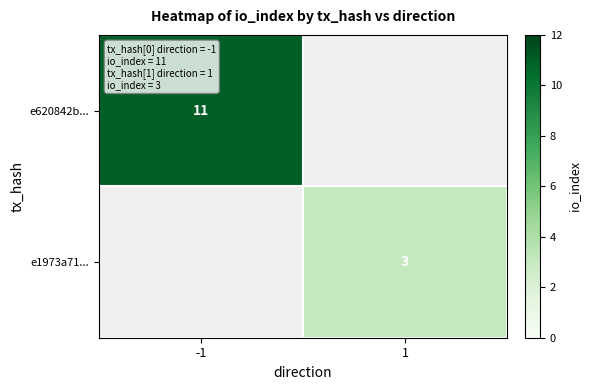

Is it true that e620842b... equals 11 at -1?

True